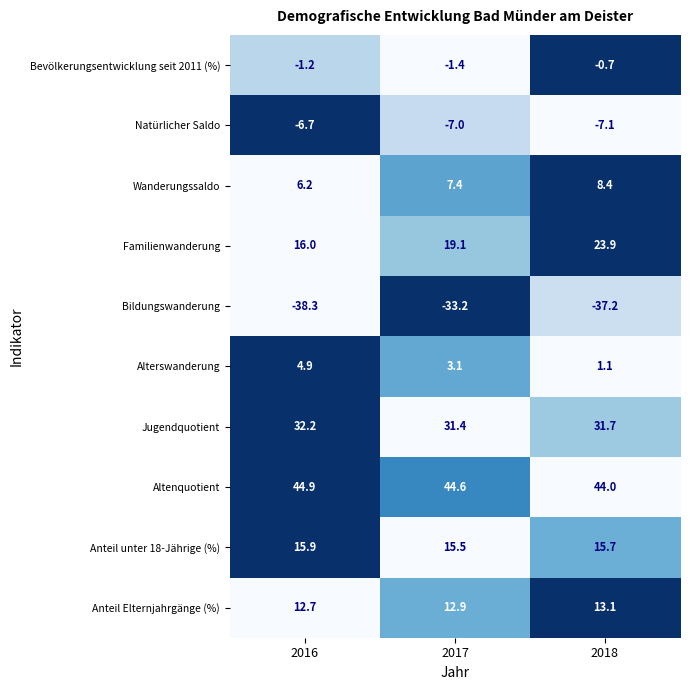

What is the difference between the highest and lowest values at 2016?

83.2